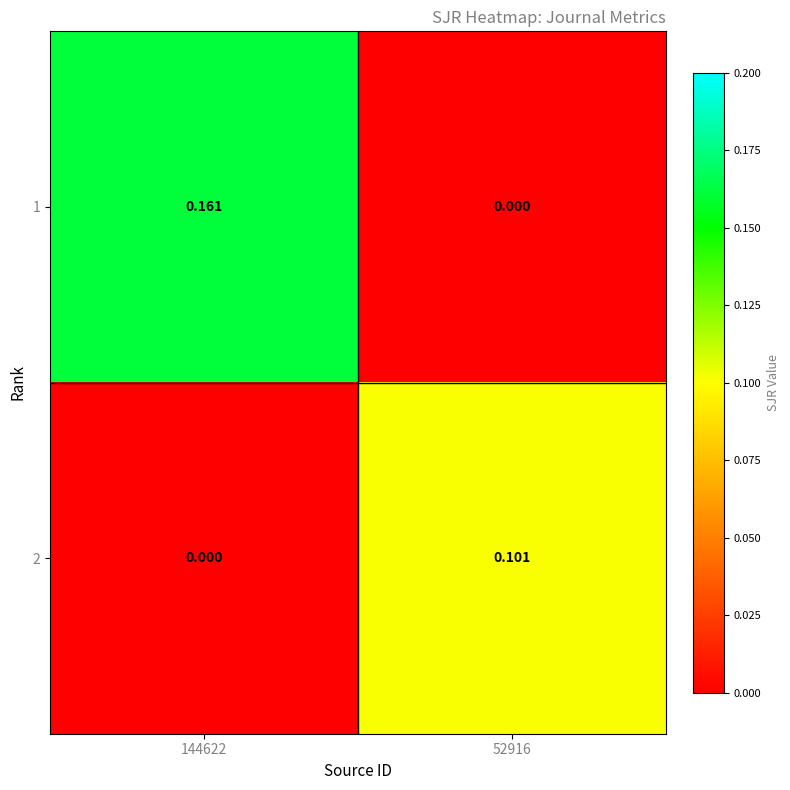

Is the value of 2 at 144622 greater than the value of 1 at 144622?

No